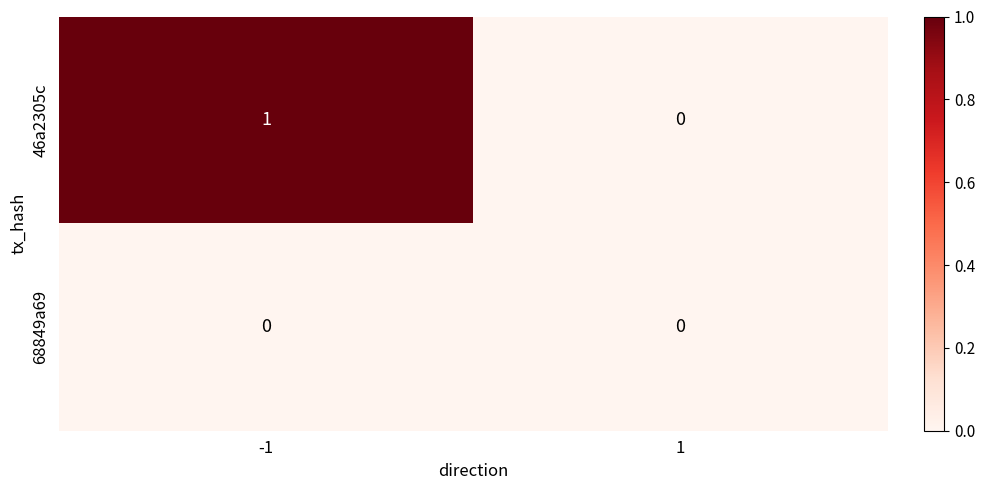

Which series has the widest spread of values?

46a2305c